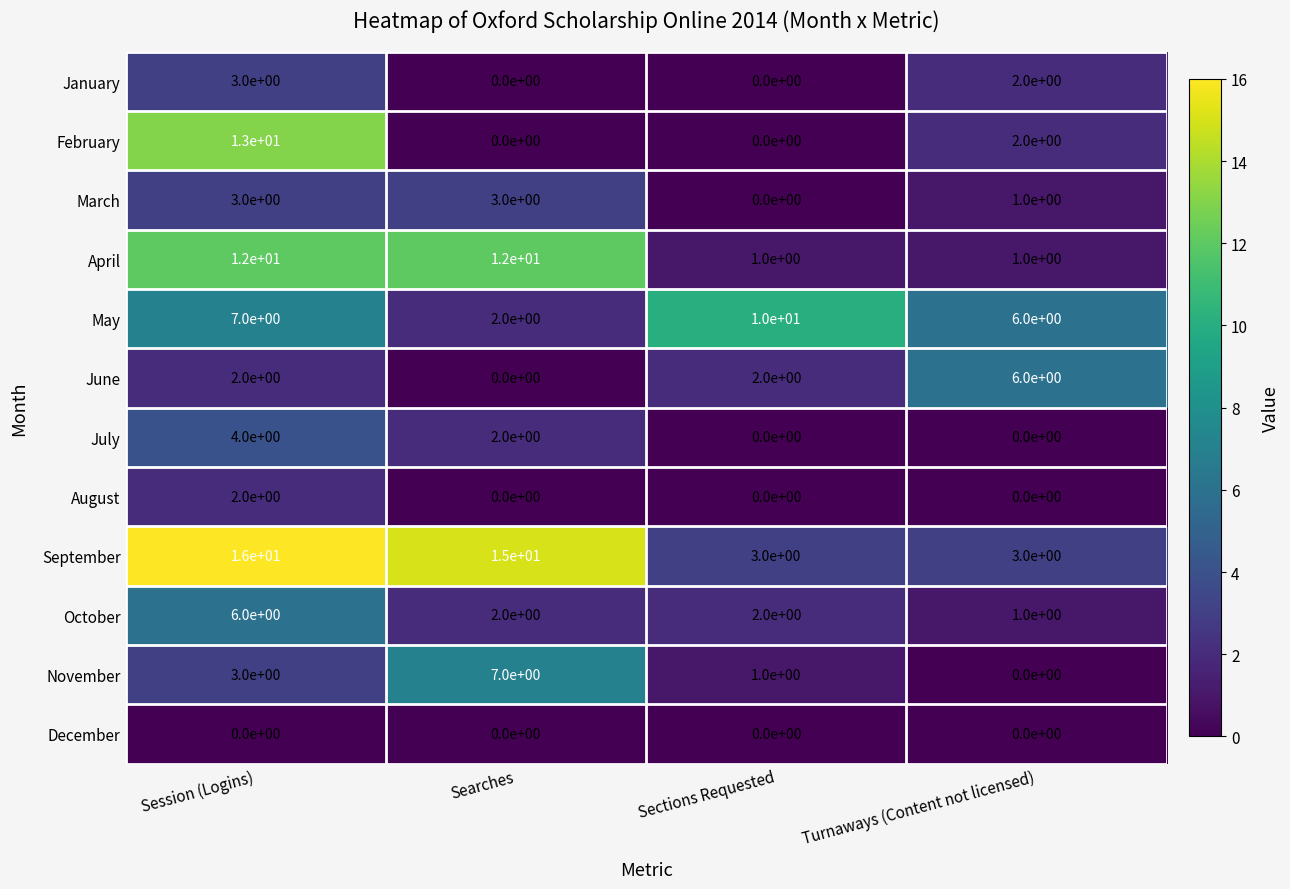

What is the sum of all October values?

11